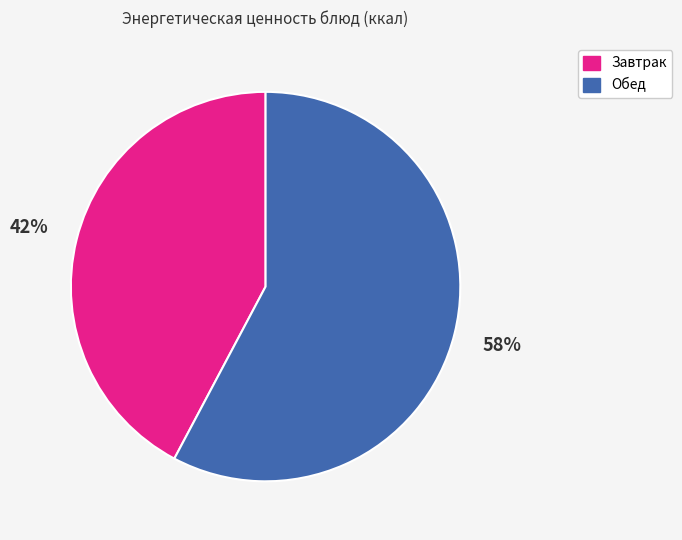

True or false: Завтрак accounts for 42% of the total.

True